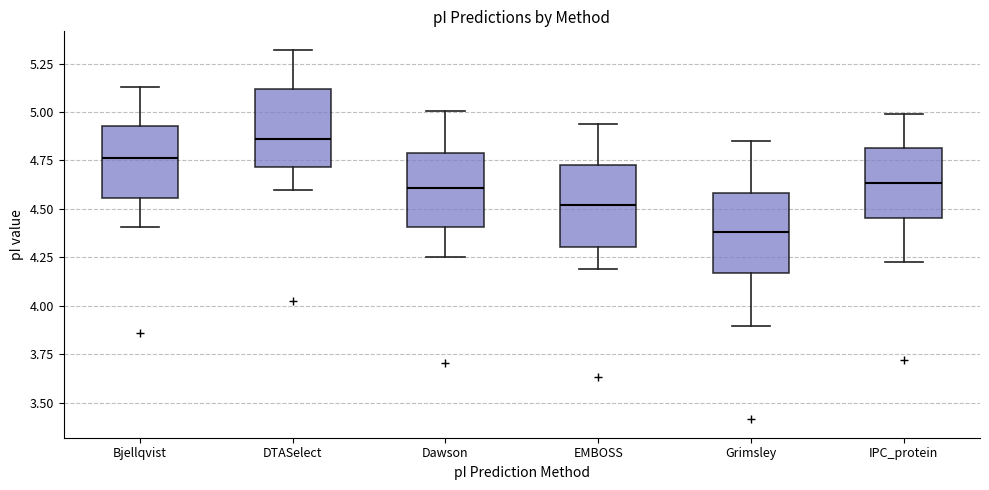

Where does the upper whisker of the box for Grimsley end on the y-axis? The values are not printed on the chart, so give them approximately, as read against the axis.

4.85